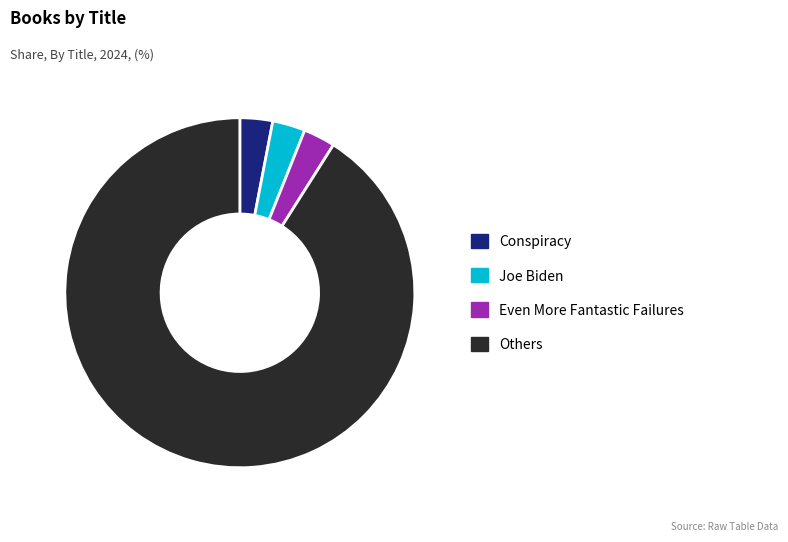

Is it true that Others is 91% of the pie?

True